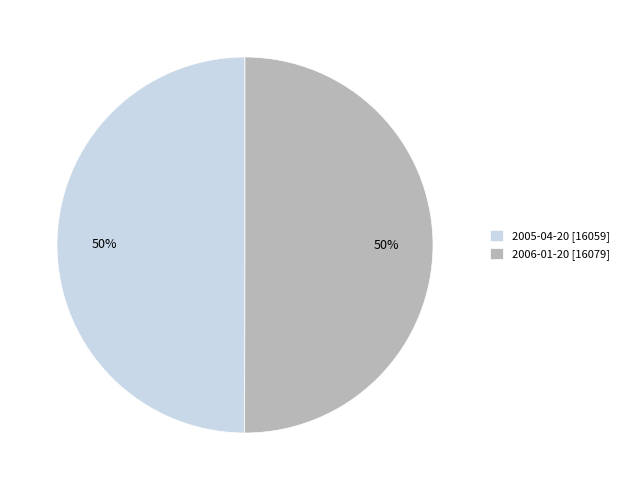

Is the sum of 2005-04-20 and 2006-01-20 greater than half?

Yes